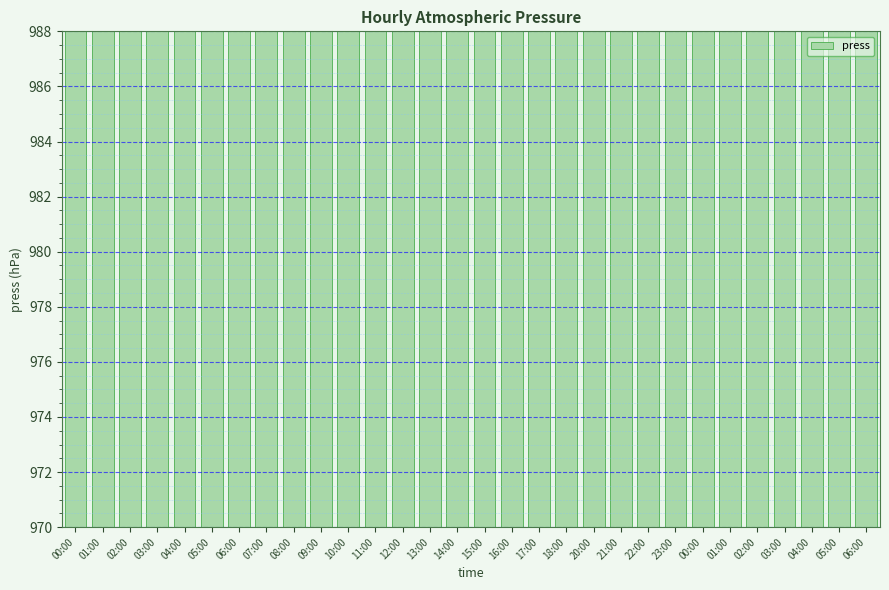

Which label corresponds to the largest value in the chart?

00:00